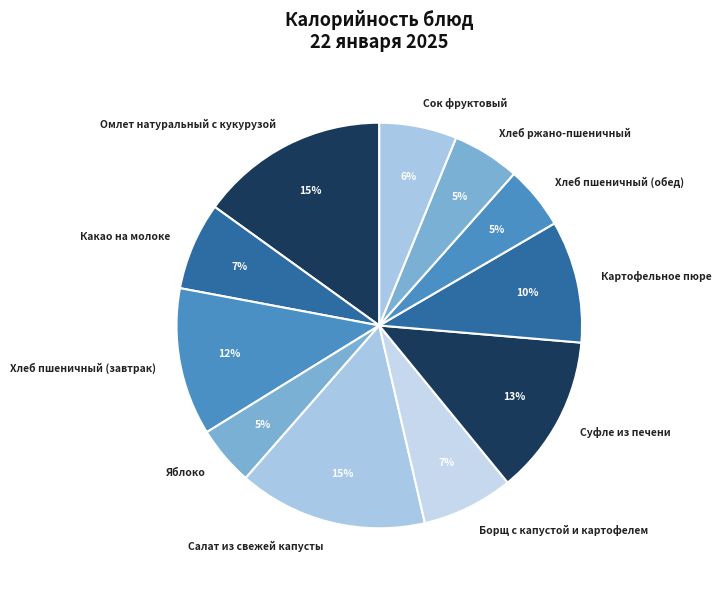

To the nearest percent, what is the difference between the Картофельное пюре and Салат из свежей капусты slice percentages?

5%